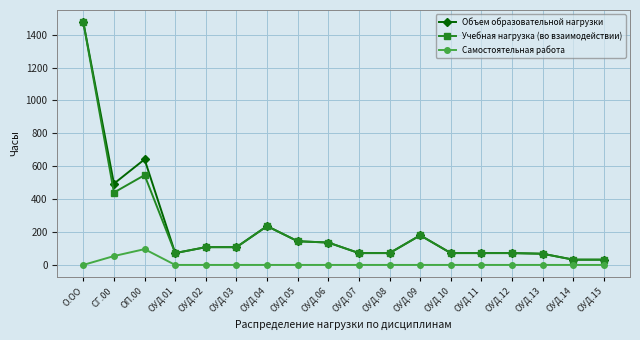

What is the sum of all Учебная нагрузка (во взаимодействии) values?

3938